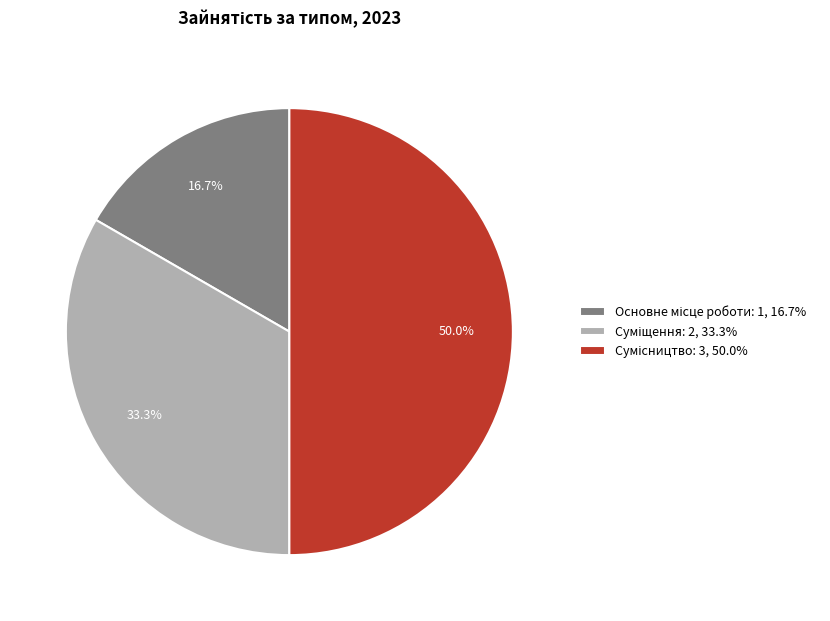

How many slices are in this pie chart?

3